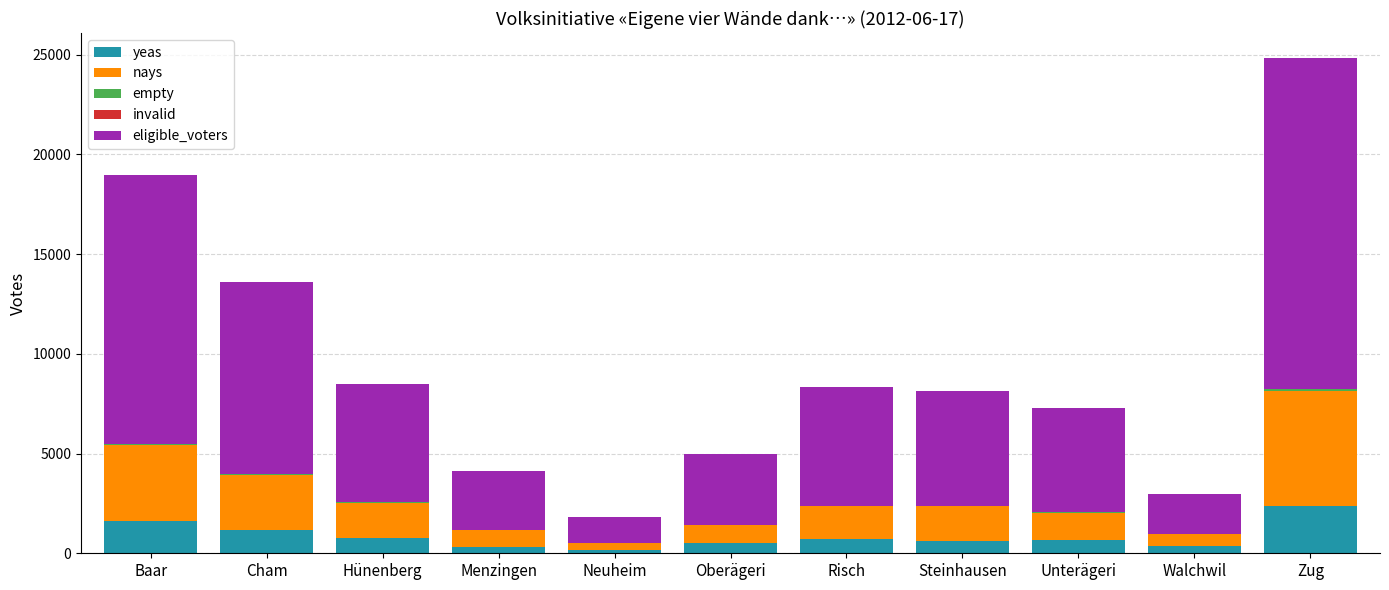

At which category is the sum across all series the highest?

Zug